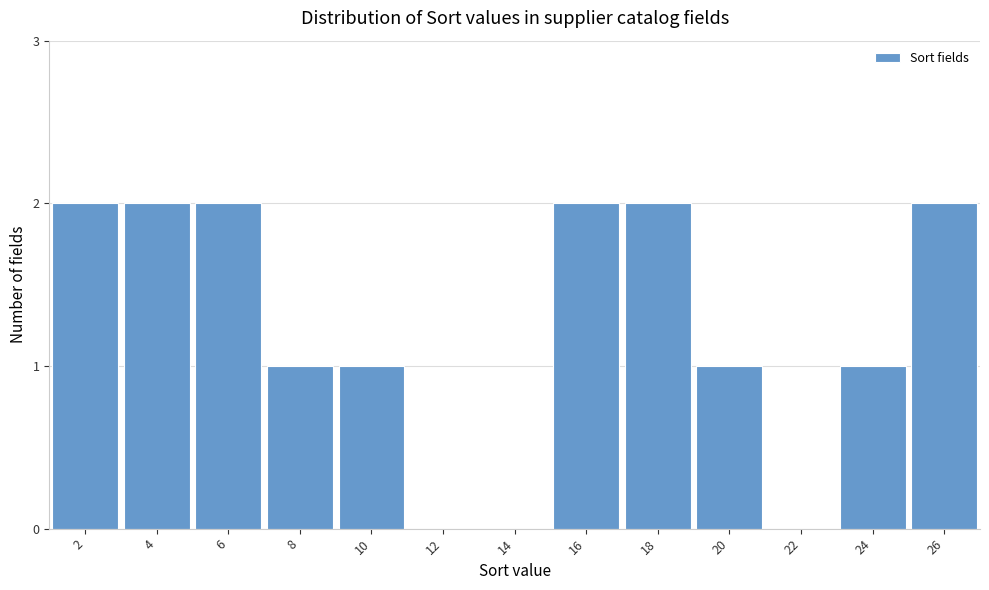

Reading left to right, what are all the values shown in this chart?

2=2	4=2	6=2	8=1	10=1	12=0	14=0	16=2	18=2	20=1	22=0	24=1	26=2